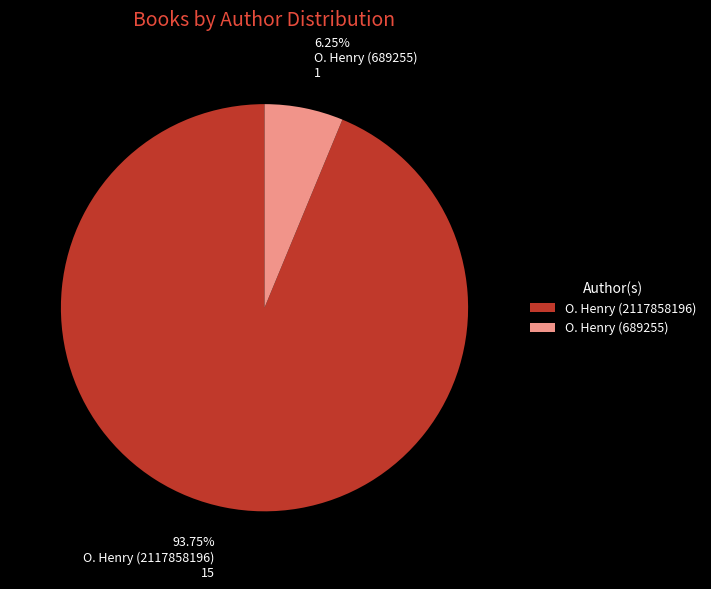

Which has a higher value, O. Henry (689255) or O. Henry (2117858196)?

O. Henry (2117858196)